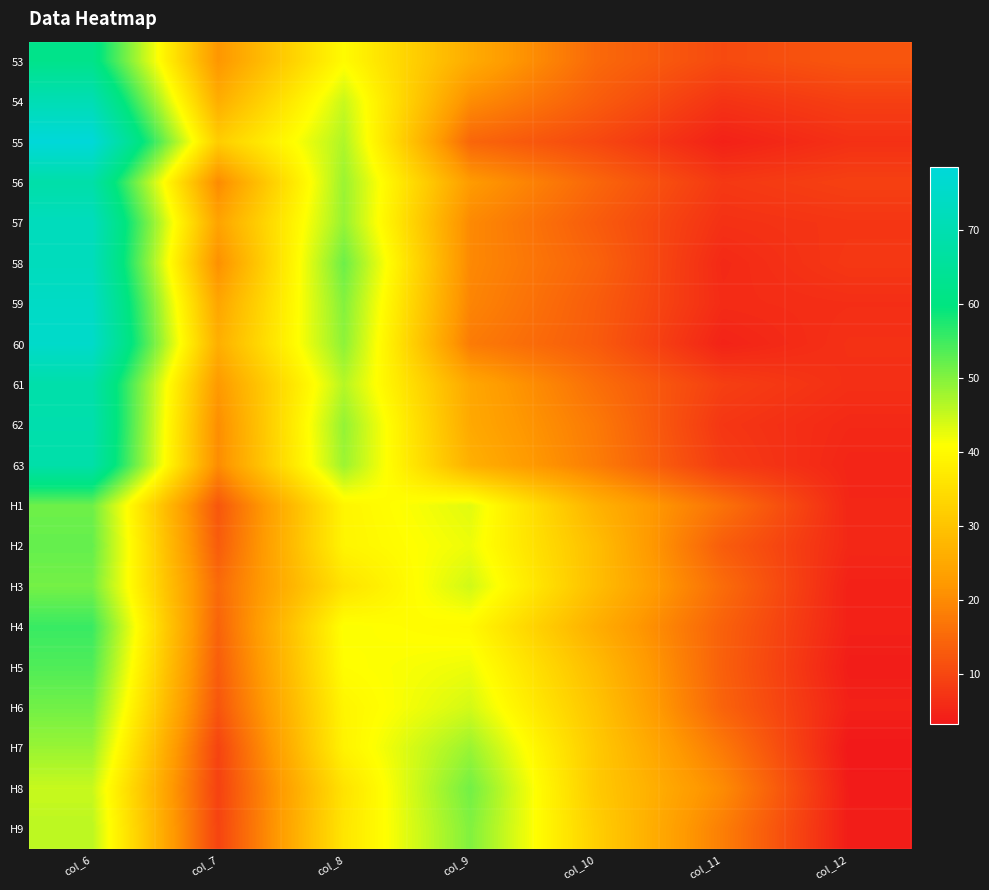

How many categories are shown in the chart?

7